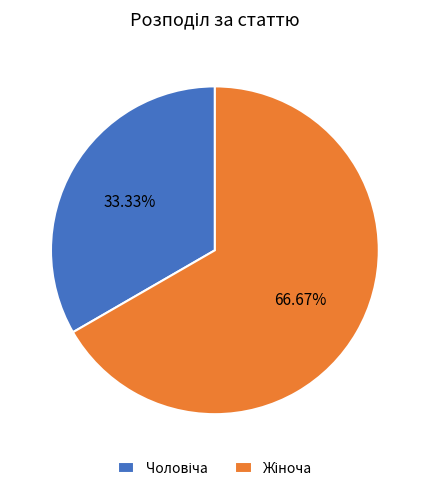

Is there a majority slice in this chart?

Yes